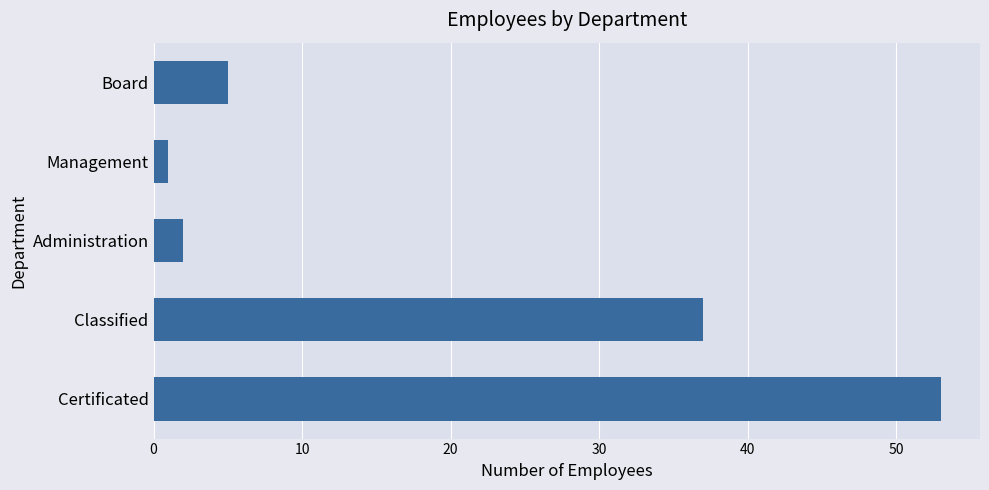

How many values are below 5?

2